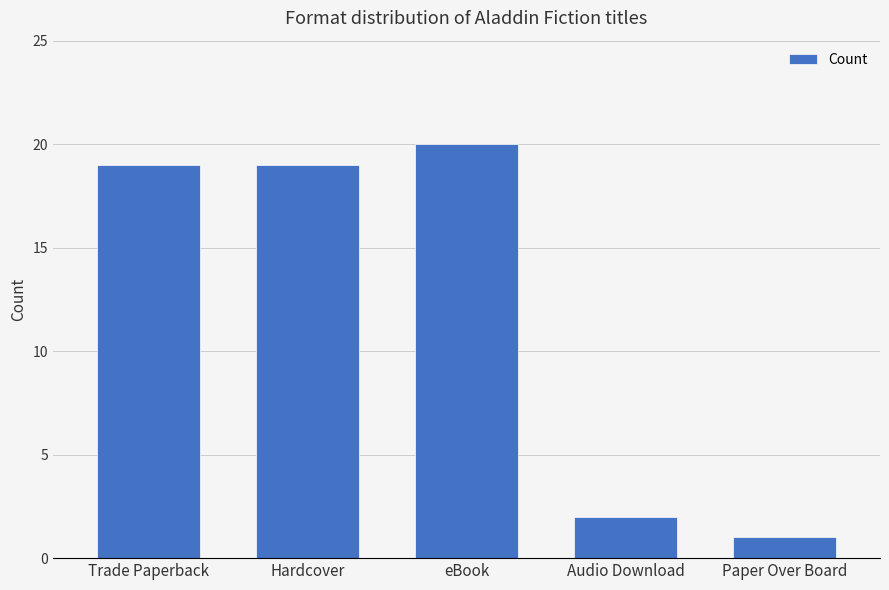

Which label corresponds to the largest value in the chart?

eBook